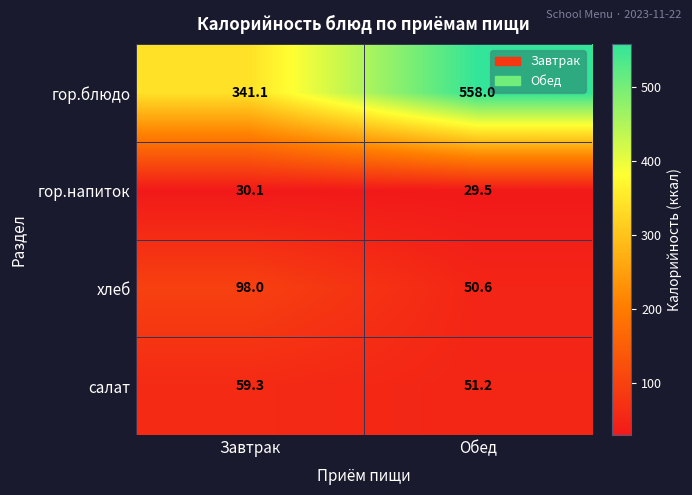

Which series has the largest total across all categories?

гор.блюдо